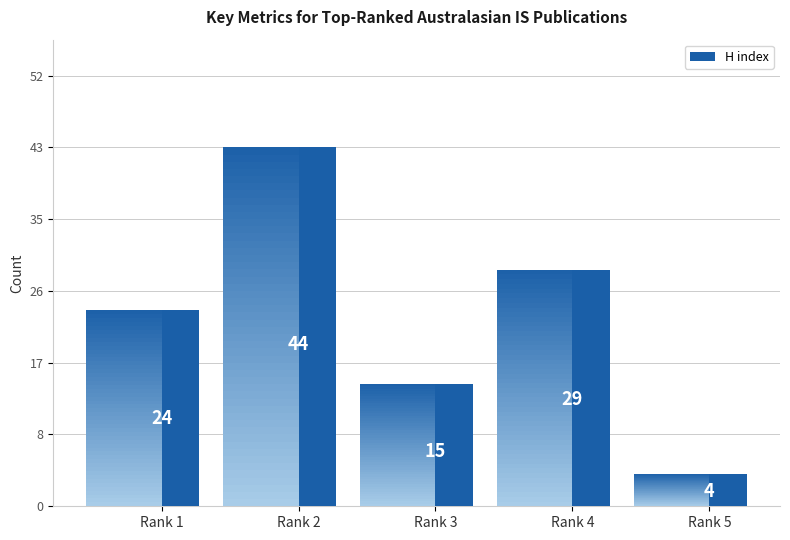

What is the difference between the values at Rank 5 and Rank 2?

40